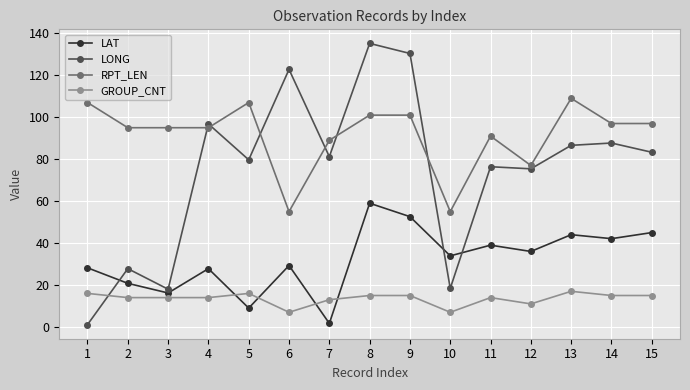

At 5, list the series in order from smallest to largest.

LAT, GROUP_CNT, LONG, RPT_LEN